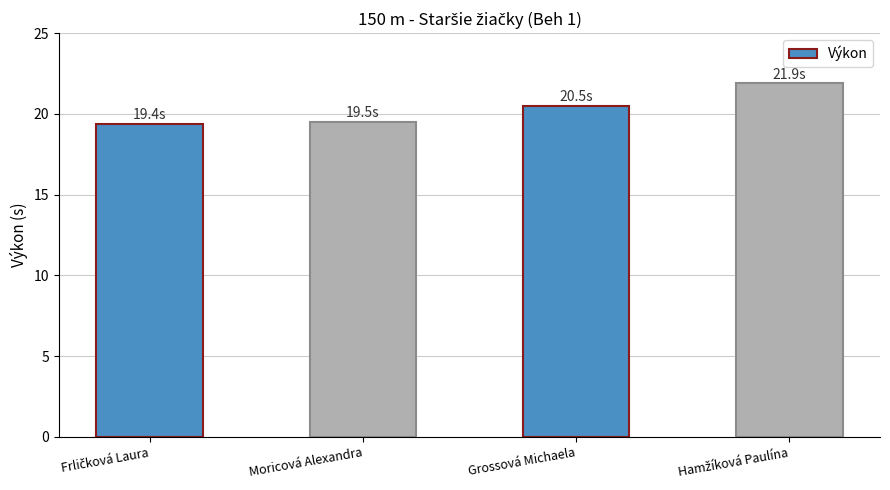

What is the label of the 3rd bar from the left?

Grossová Michaela